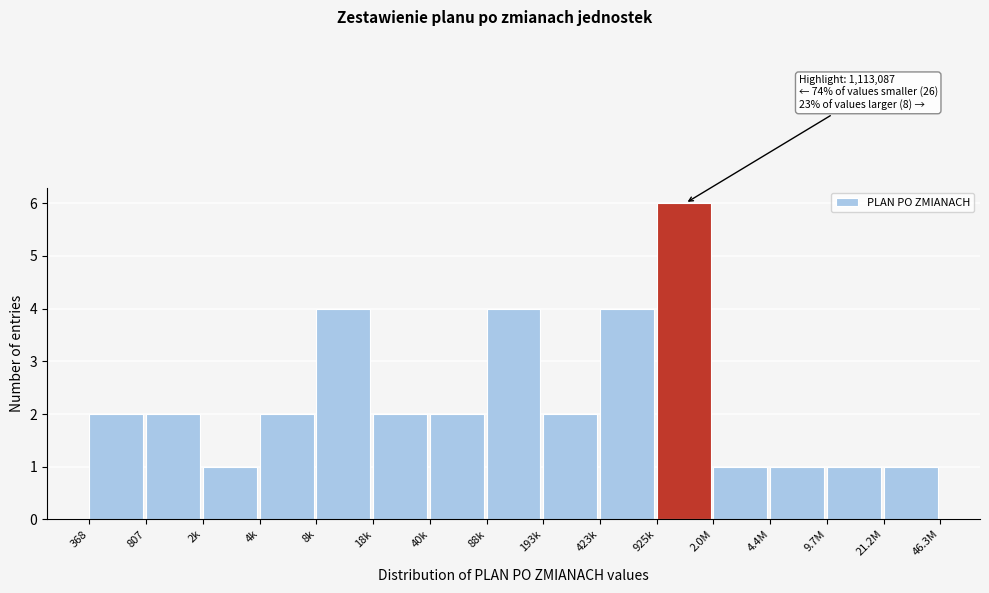

Reading right to left, what are all the values shown in this chart?

1	1	1	1	6	4	2	4	2	2	4	2	1	2	2